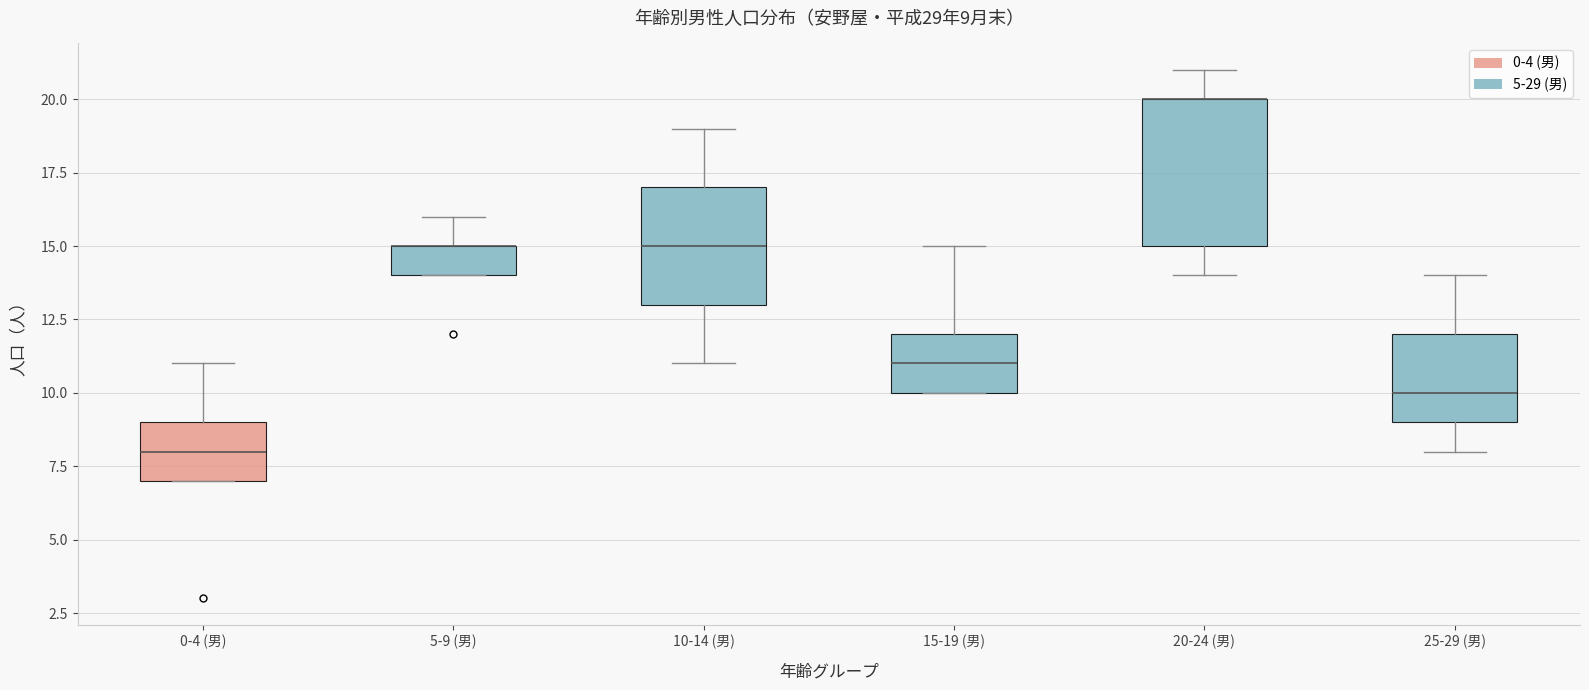

Which box is the tallest, from its lower edge to its upper edge?

20-24 (男)